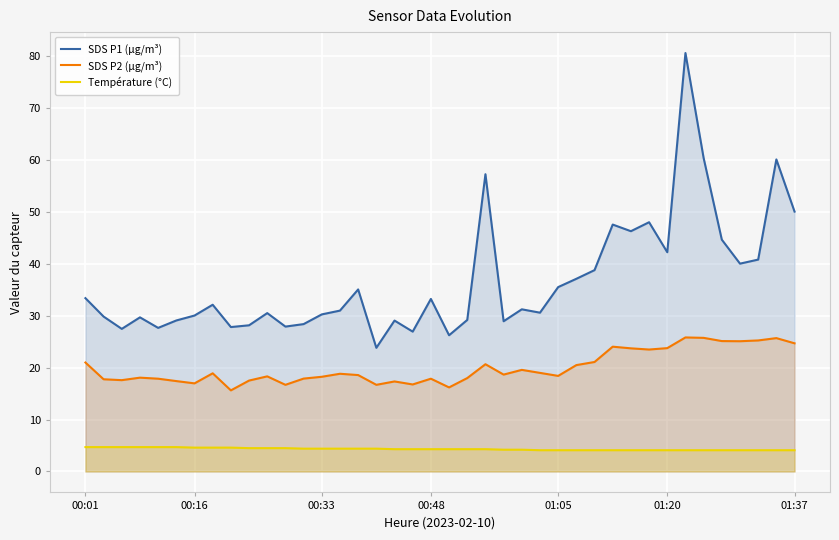

What is the difference between the highest and lowest values at 17?

24.8